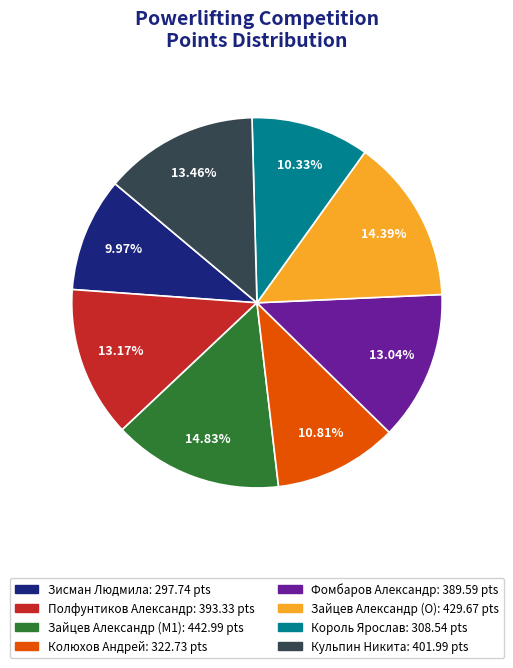

Between Зисман Людмила and Колюхов Андрей, which is larger?

Колюхов Андрей